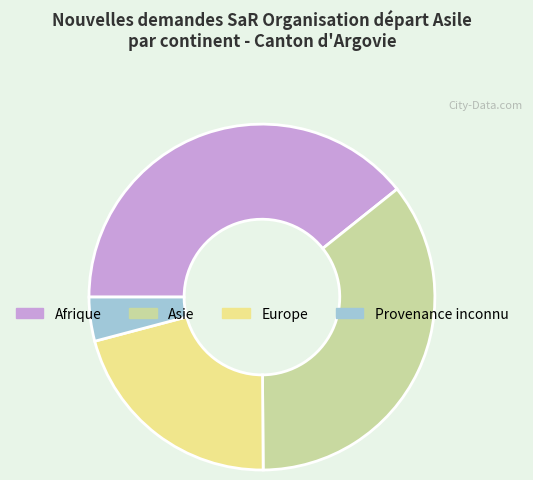

The Afrique slice represents 44% of the pie. True or false?

False